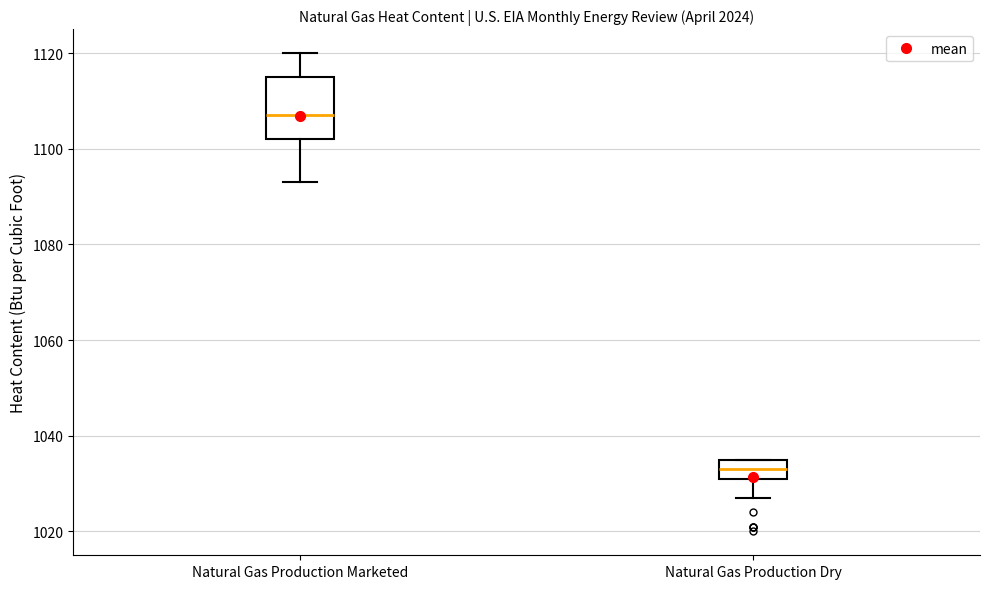

Reading left to right, read every box against the y-axis: the position of its median line, the range the box covers, and the ends of its whiskers. The values are not printed on the chart, so give them approximately, as read against the axis.

Natural Gas Production Marketed: median 1108, box 1102 to 1116, whiskers 1094 to 1120
Natural Gas Production Dry: median 1034, box 1032 to 1036, whiskers 1028 to 1036